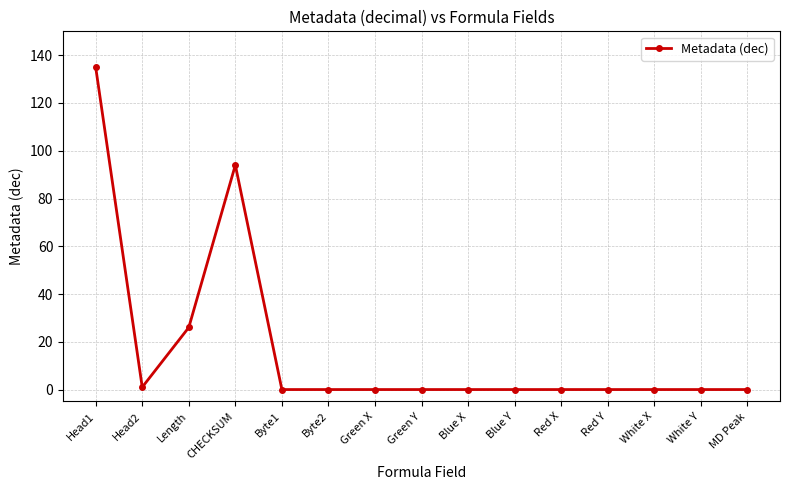

At which label is the value closest to 67?

CHECKSUM